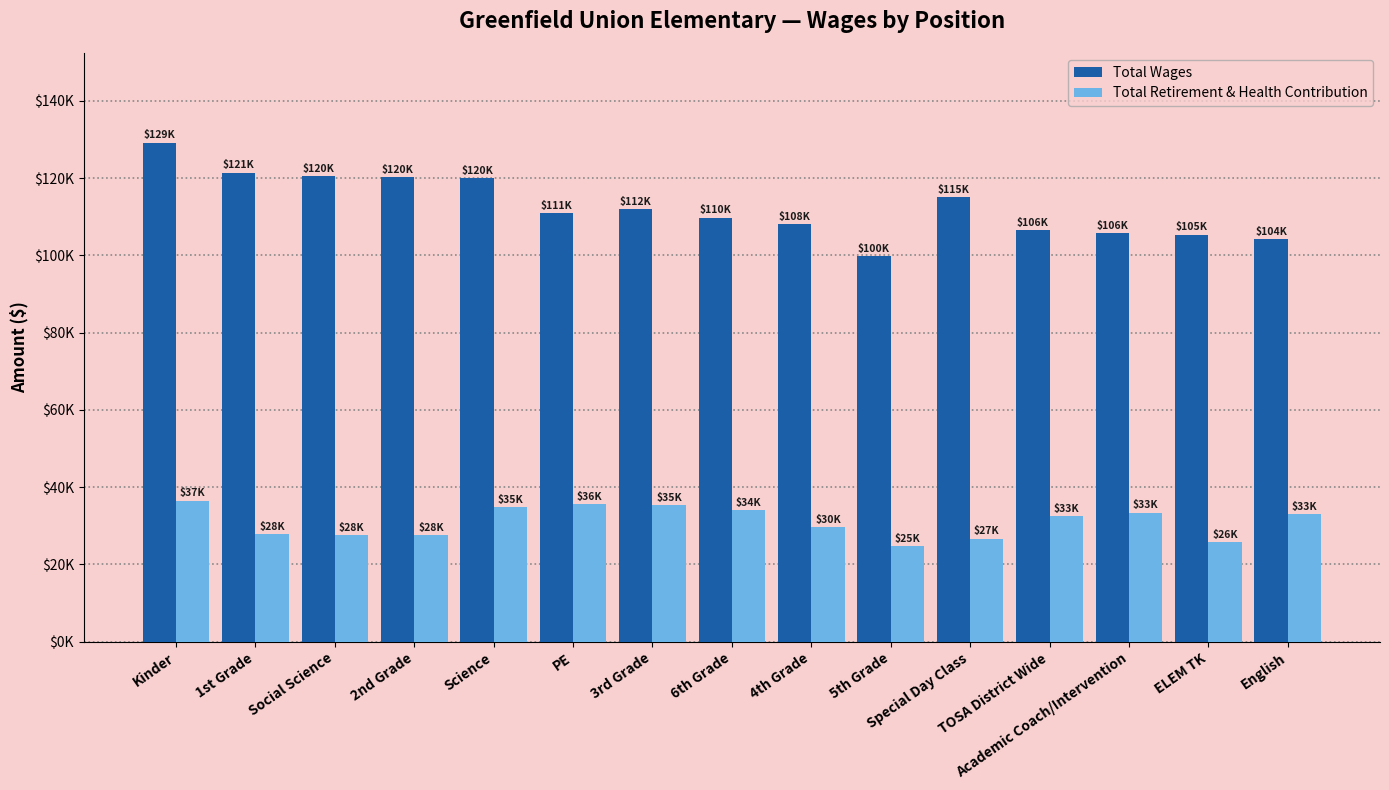

Which label corresponds to the largest value in the chart?

Kinder